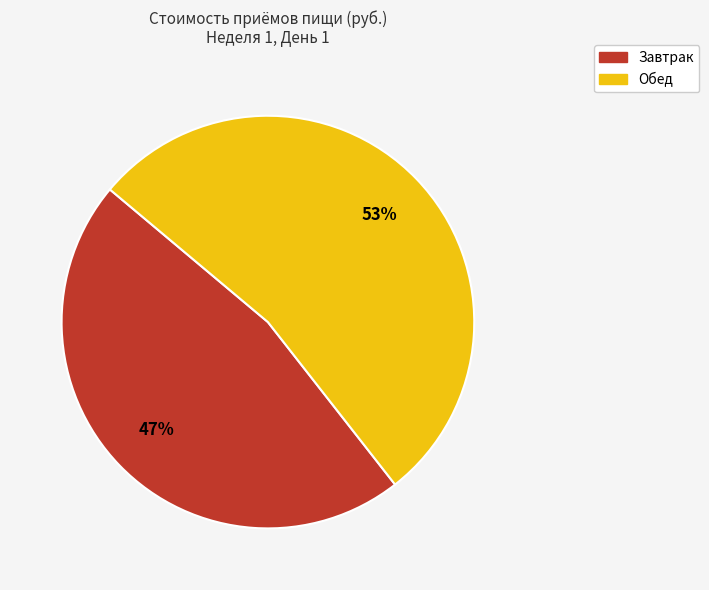

To the nearest percent, what is the average slice percentage?

50%